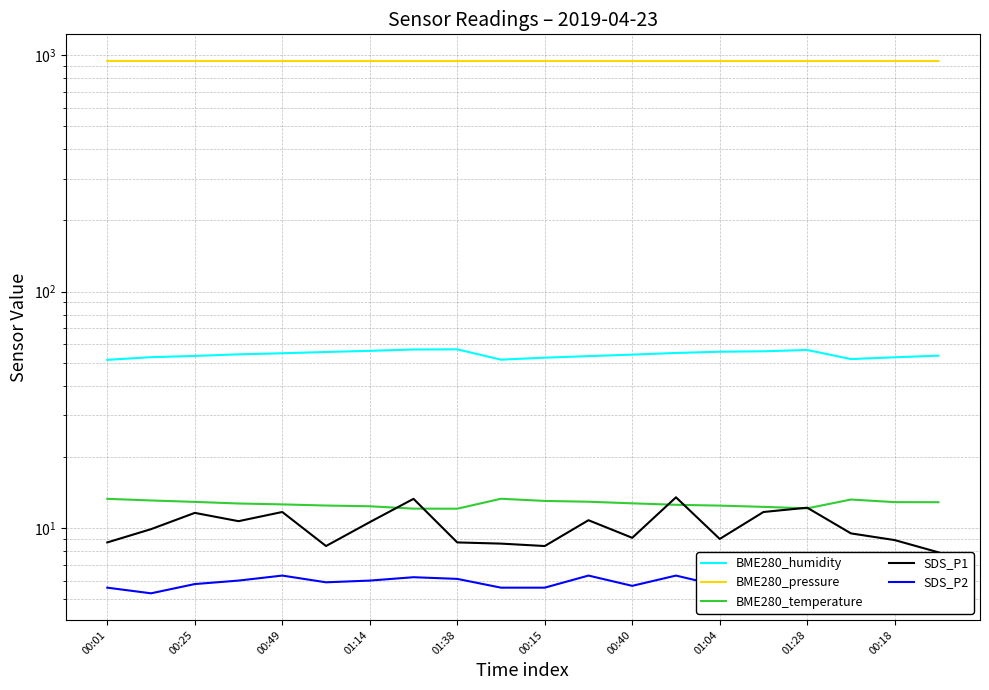

What is the approximate value of SDS_P1 at 00:15?

8.4